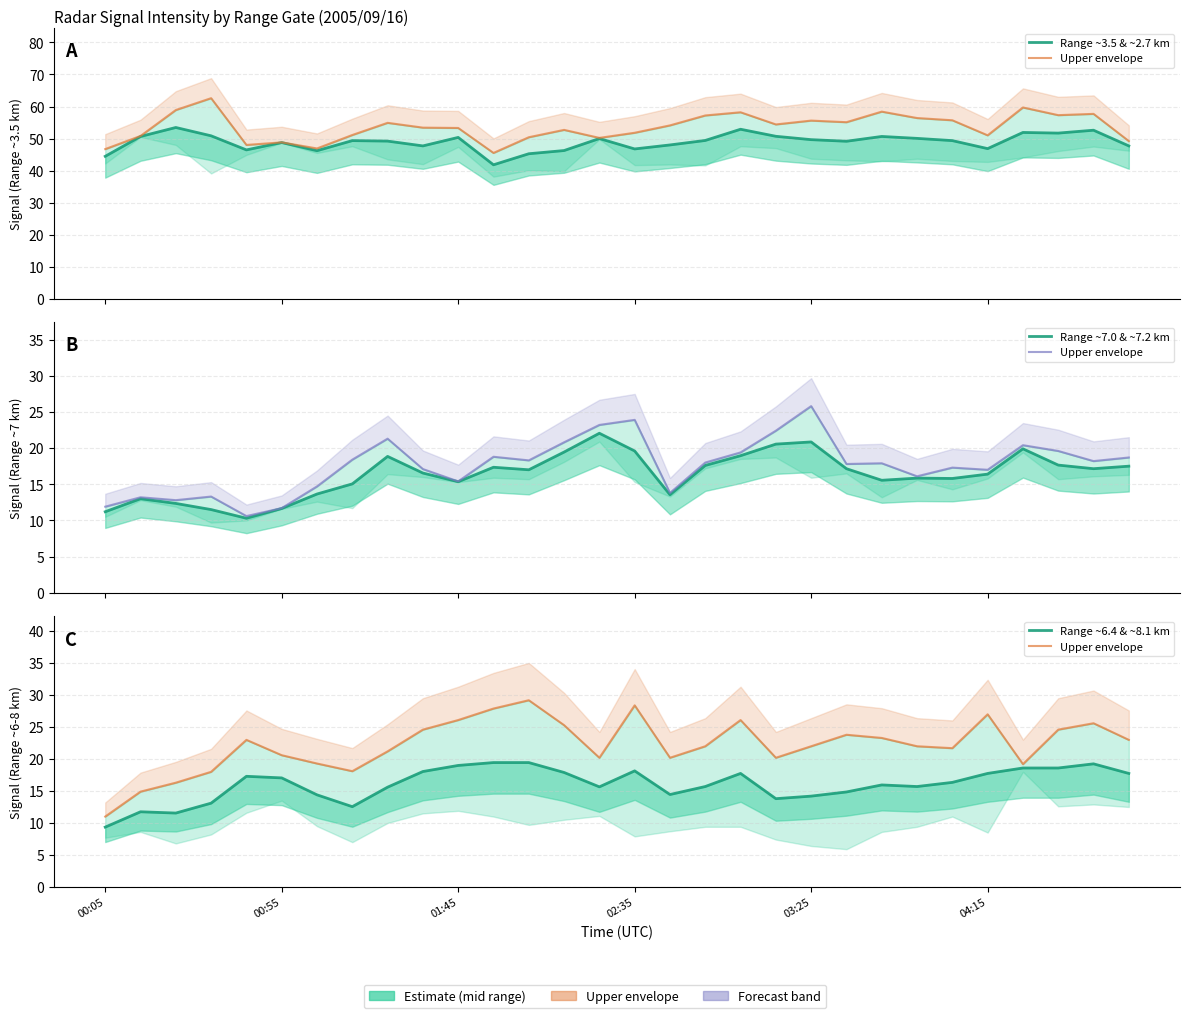

Read the Range ~3.5 & ~2.7 km value at 12.

45.2